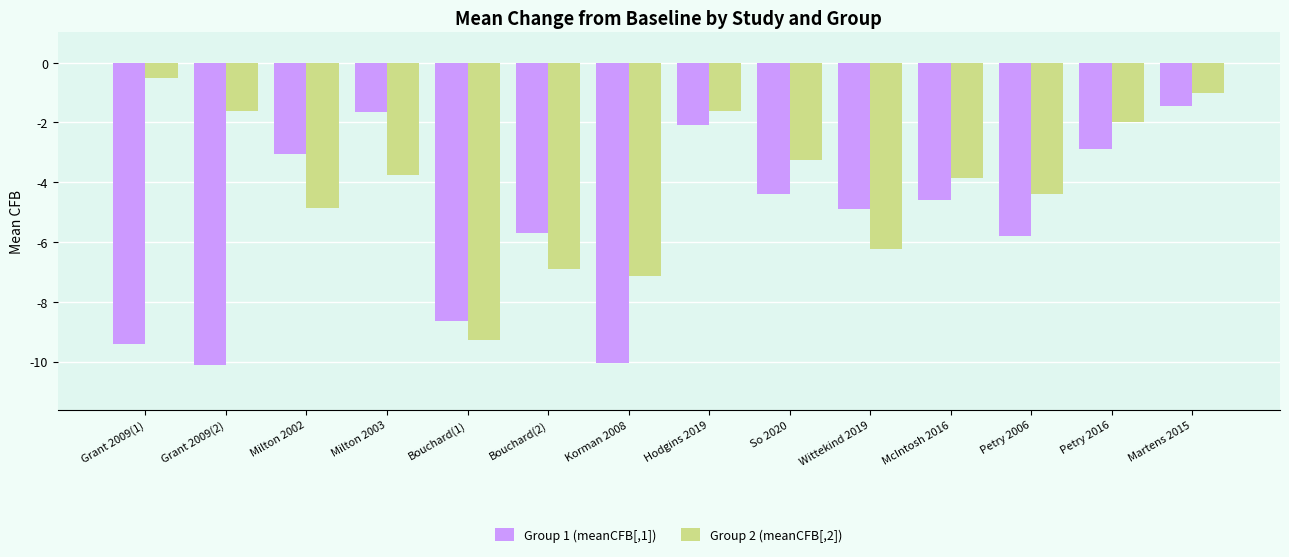

Which series has the largest total across all categories?

Group 2 (meanCFB[,2])